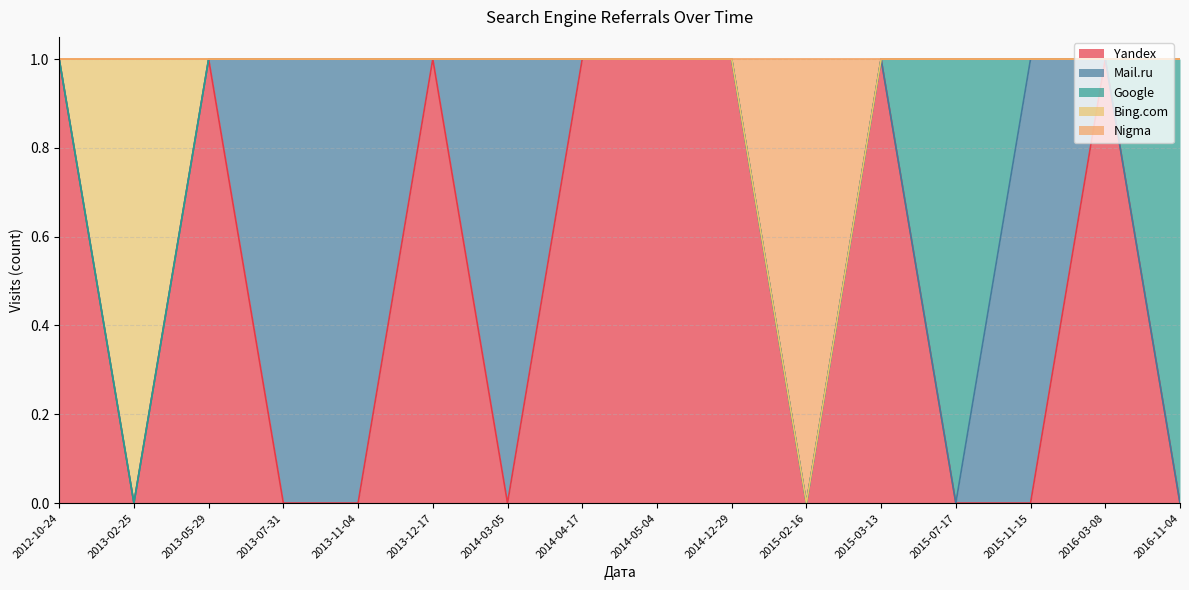

True or false: Nigma has a value of 1 at 2015-02-16.

True